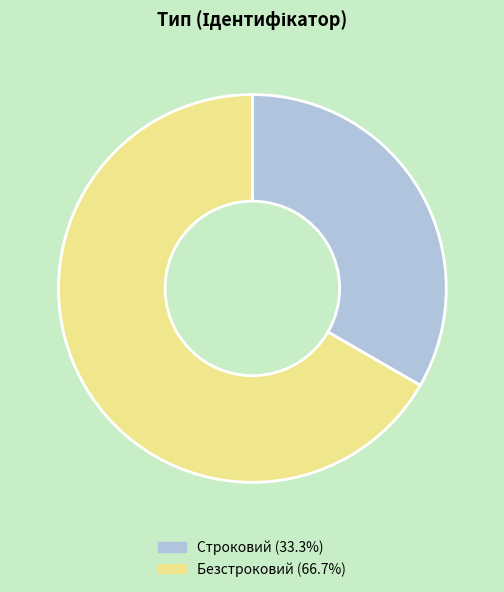

True or false: Безстроковий accounts for 52% of the total.

False